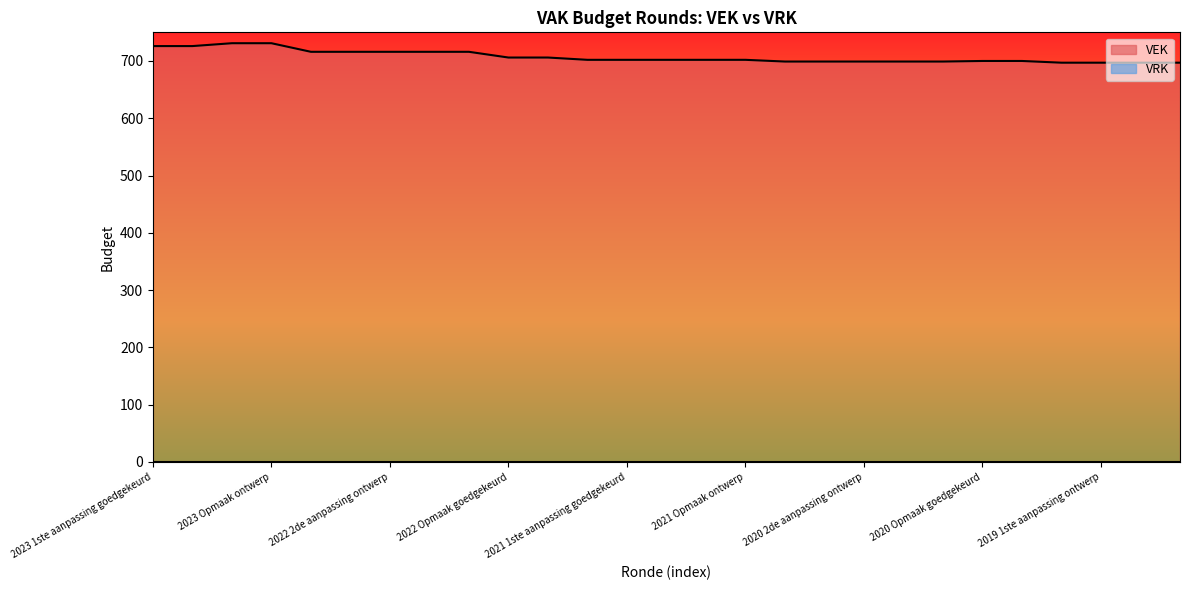

How many series are shown in this chart?

2